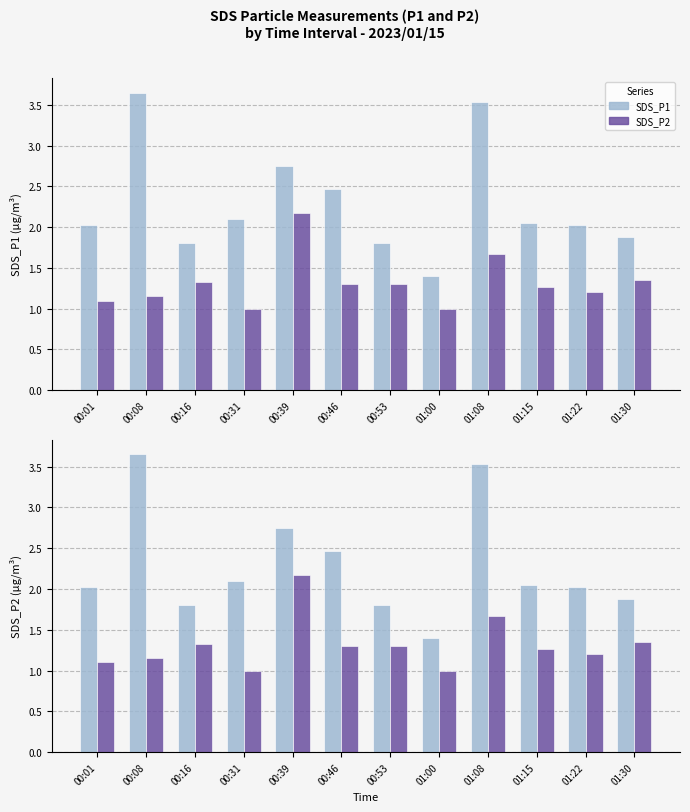

Which category has the lowest value in the SDS_P2 series?

00:31